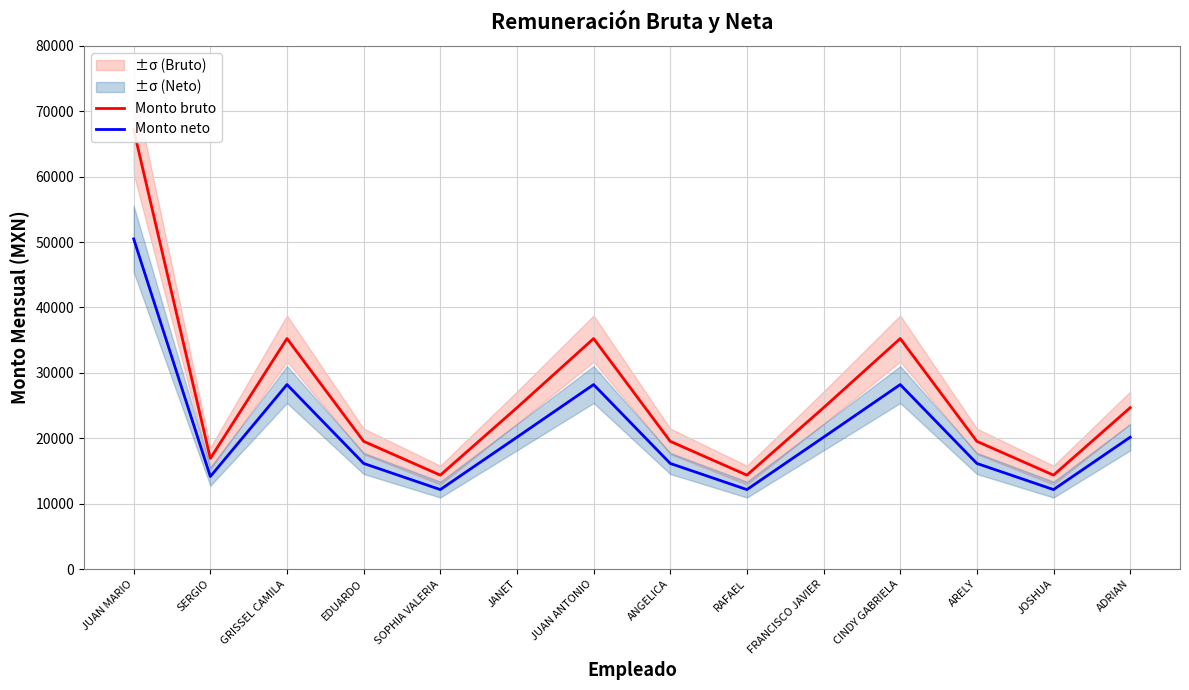

What is the sum of the Monto neto values at GRISSEL CAMILA and JANET?

48367